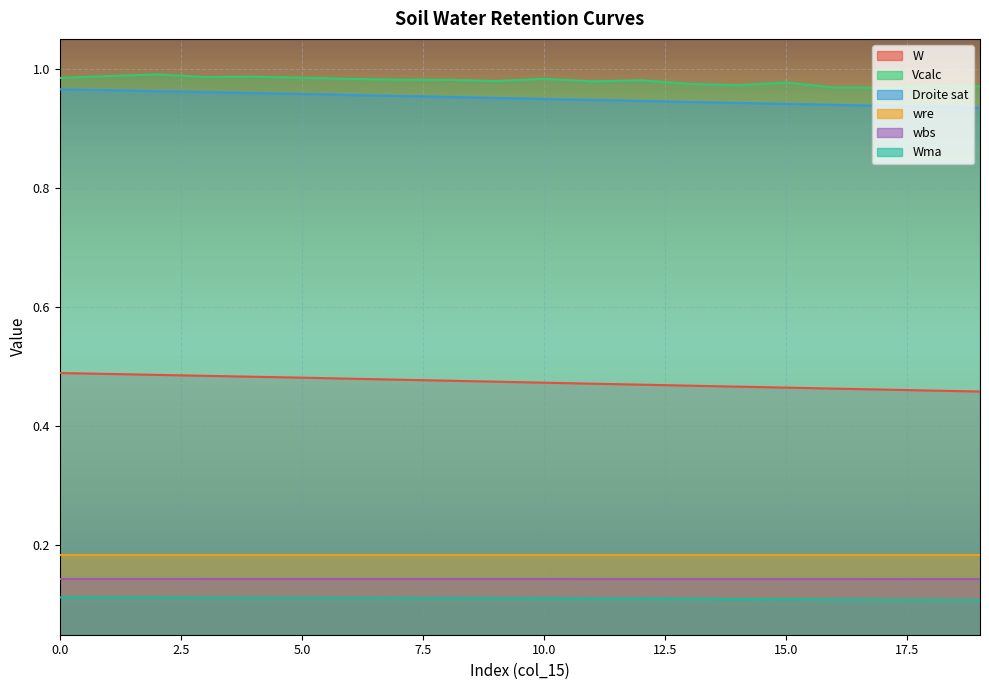

What is the total value across all series at 11?

2.8